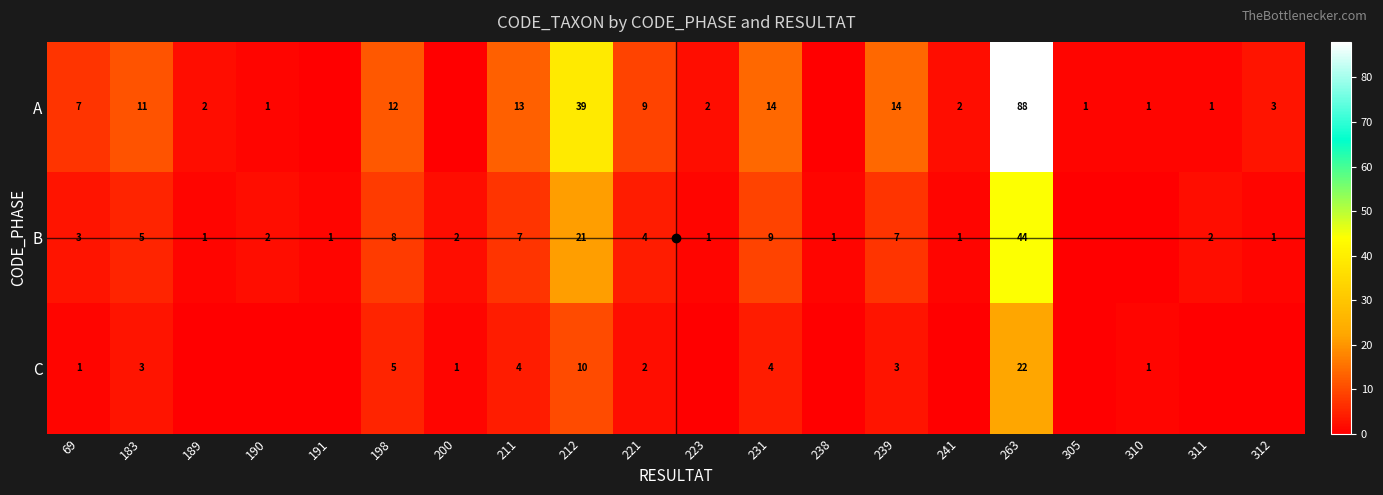

What is the sum of the A values at 263 and 190?

89